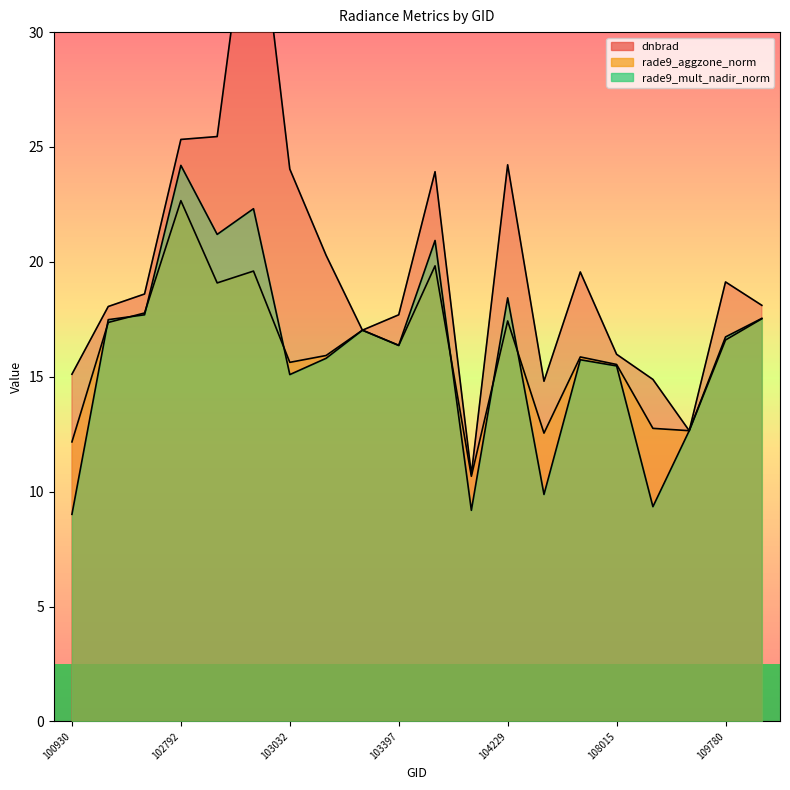

Between 102920 and 103279, which is larger?

102920